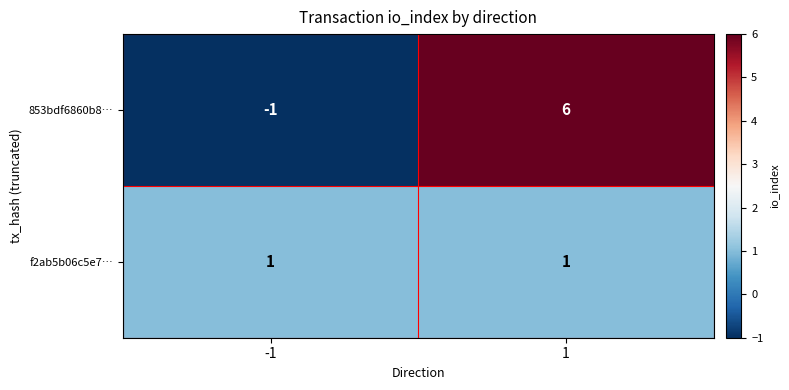

Which category has the lowest value across all series?

-1